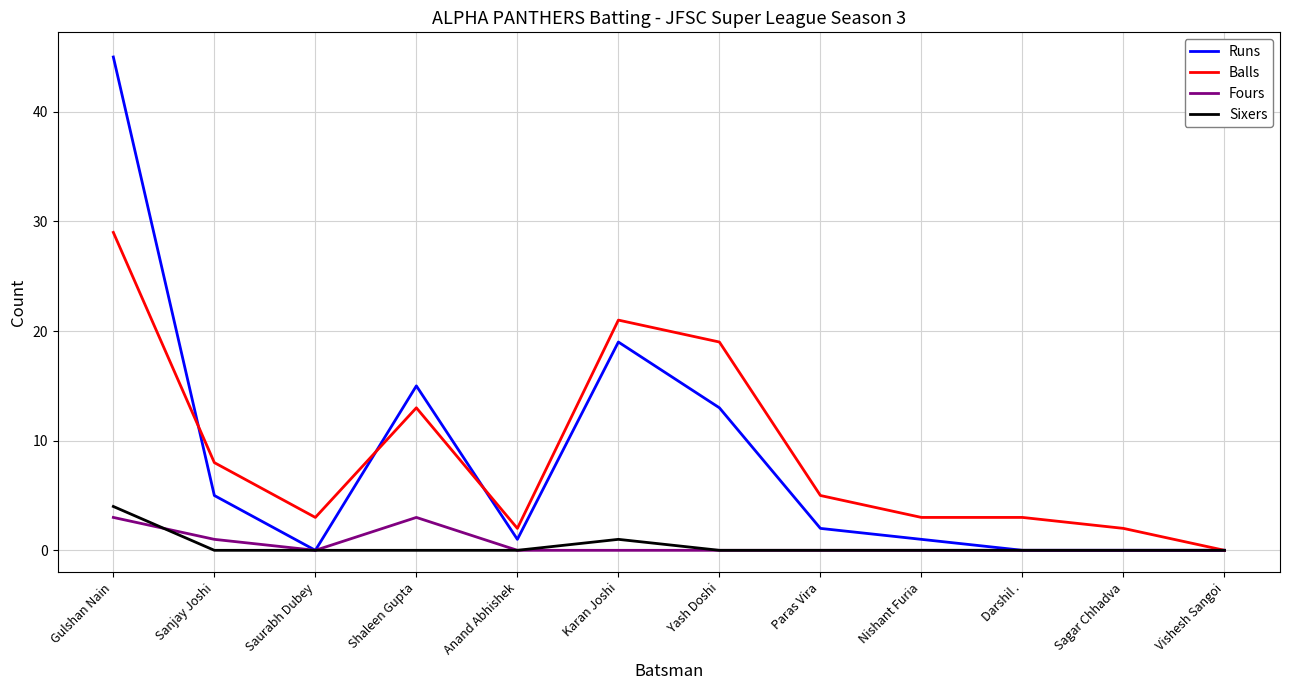

At which category is the sum across all series the highest?

Gulshan Nain